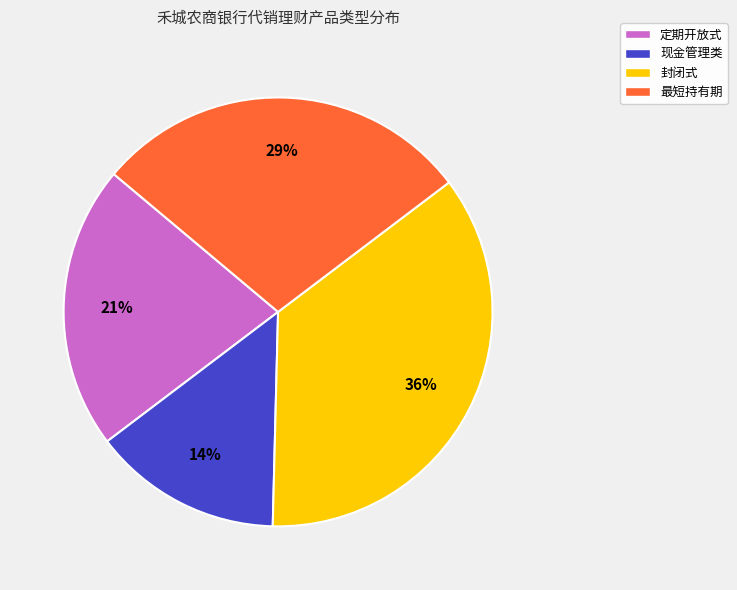

What is the ratio of the value at 现金管理类 to the value at 定期开放式?

0.7